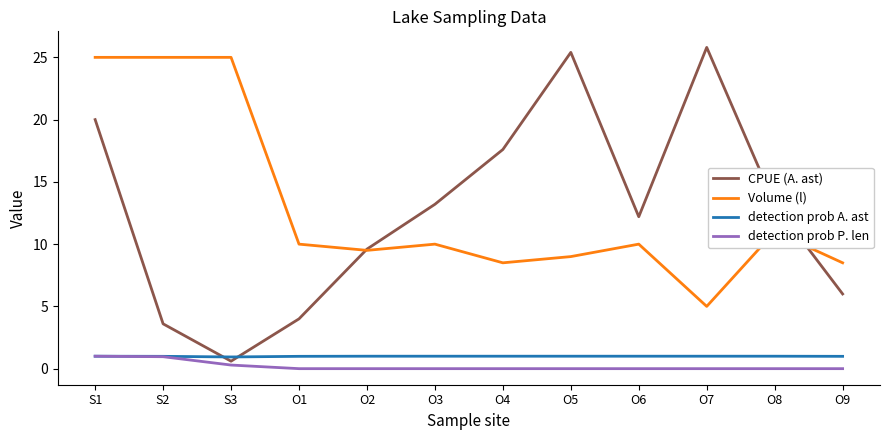

What is the highest value of the Volume (l) series?

25.0